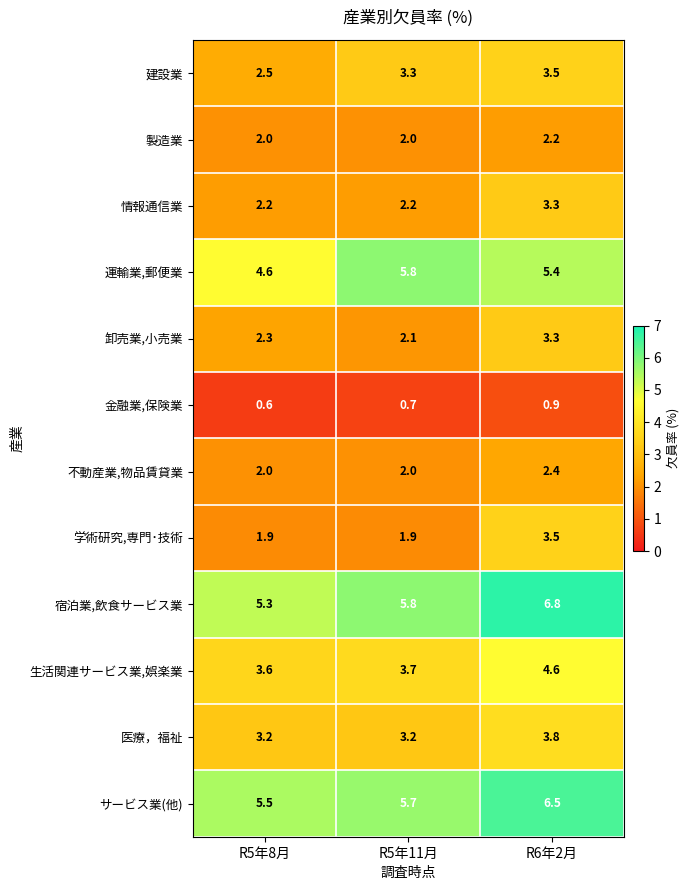

Which series has the largest range (max minus min)?

学術研究,専門･技術